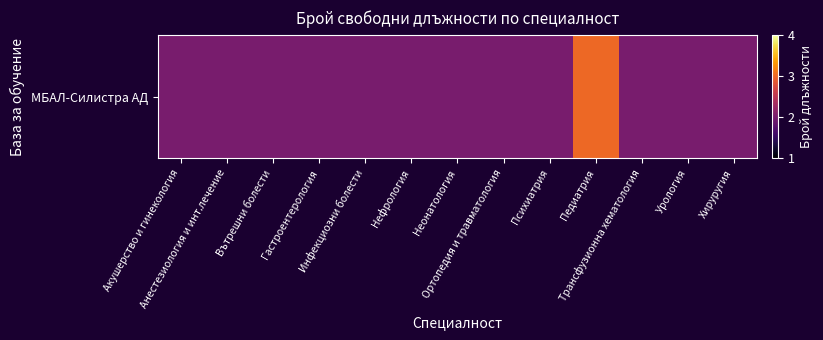

Rank the categories by value from highest to lowest.

Педиатрия, Акушерство и гинекология, Анестезиология и инт.лечение, Вътрешни болести, Гастроентерология, Инфекциозни болести, Нефрология, Неонатология, Ортопедия и травматология, Психиатрия, Трансфузионна хематология, Урология, Хируругия